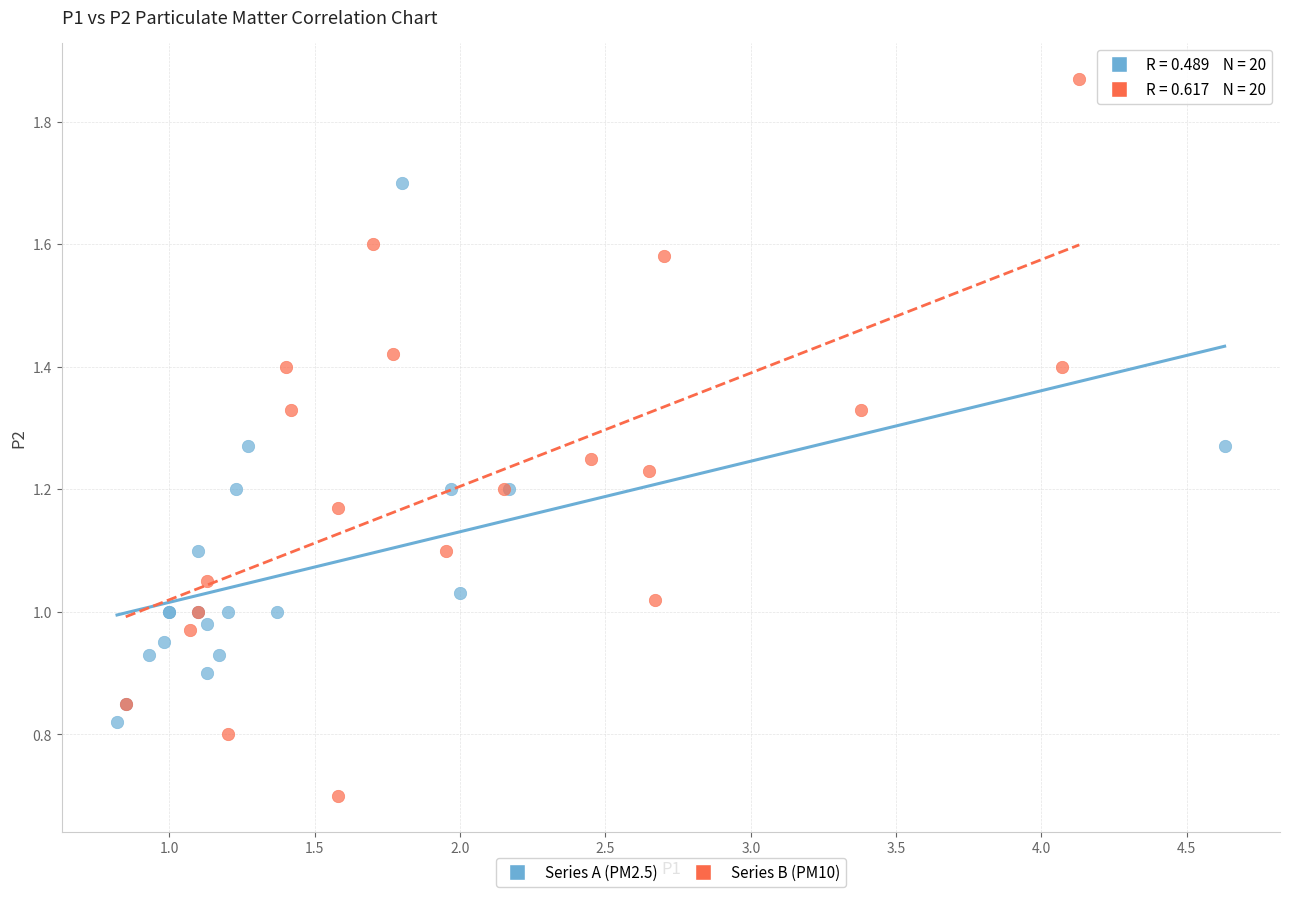

Which series reaches the minimum Y coordinate?

Series B (PM10)